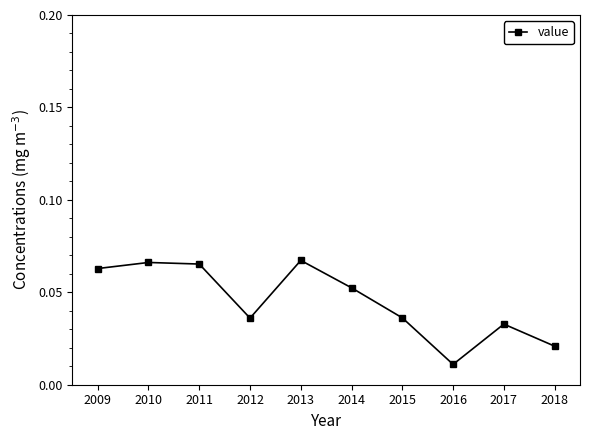

At which category does the chart reach its minimum across all series?

2016